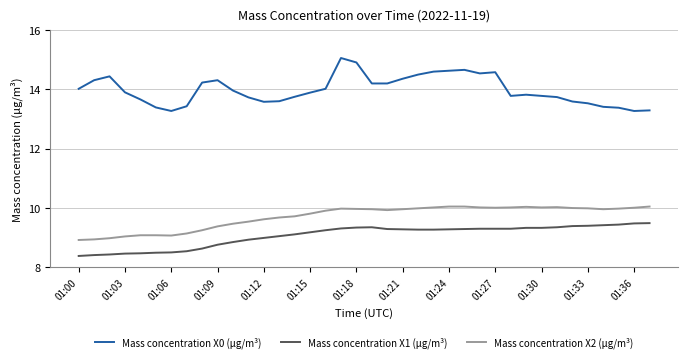

What is the sum of all Mass concentration X1 (μg/m³) values?

344.3